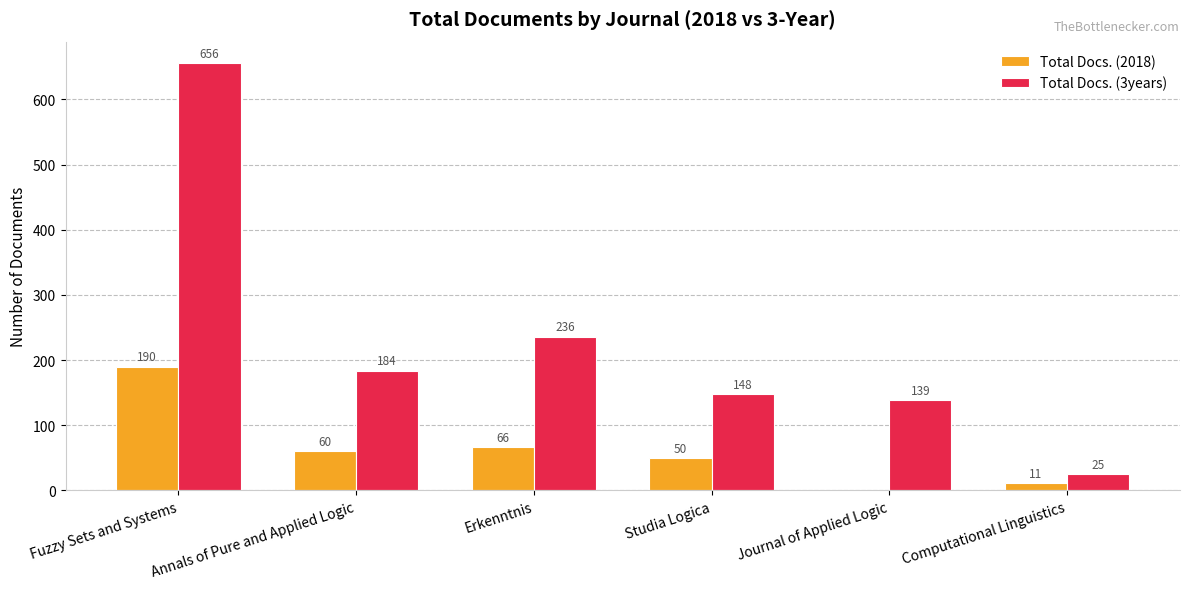

How many categories are shown in the chart?

6